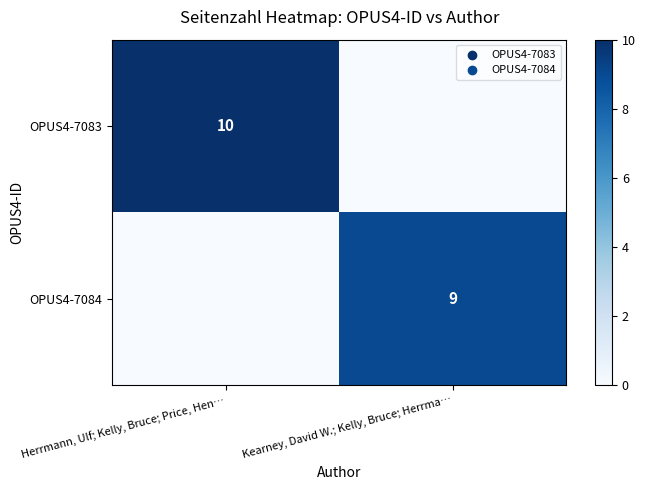

At which category is the sum across all series the highest?

Herrmann, Ulf; Kelly, Bruce; Price, Hen…